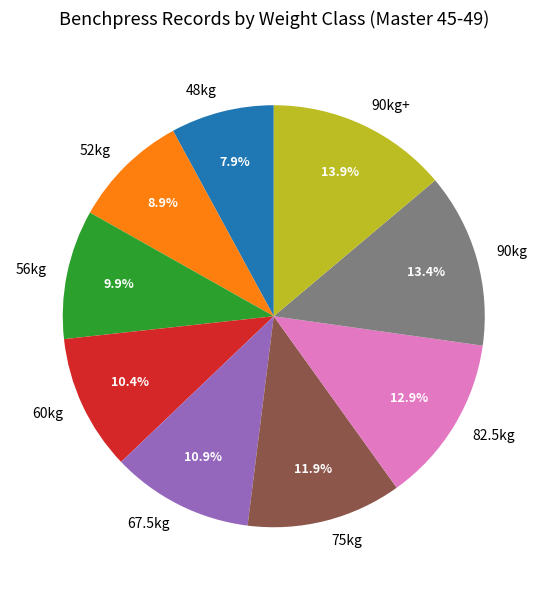

To the nearest percent, what portion does 90kg represent?

13%